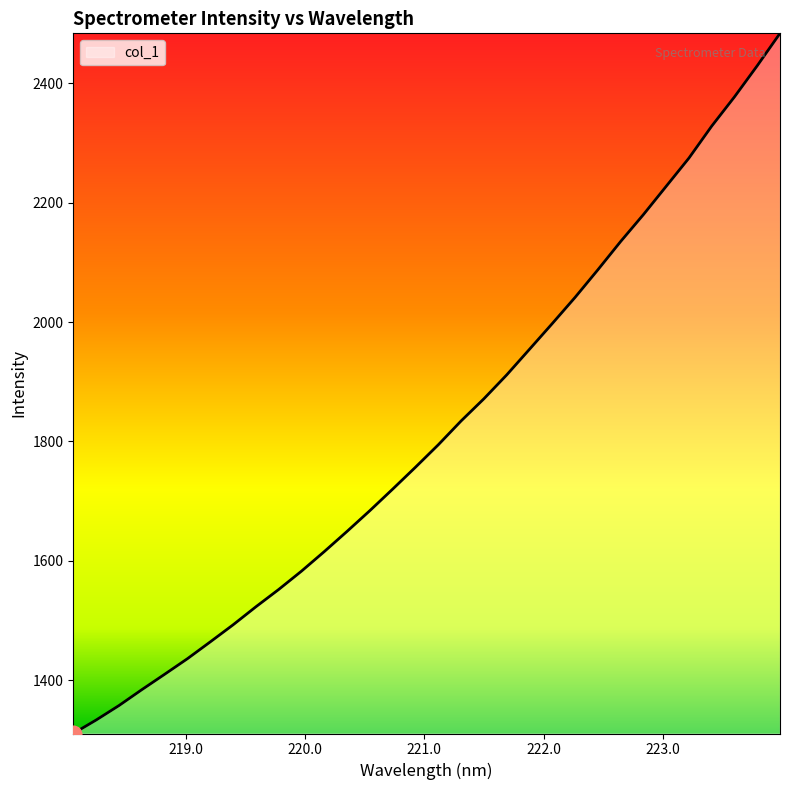

What is the difference between the maximum and minimum values?

1173.1